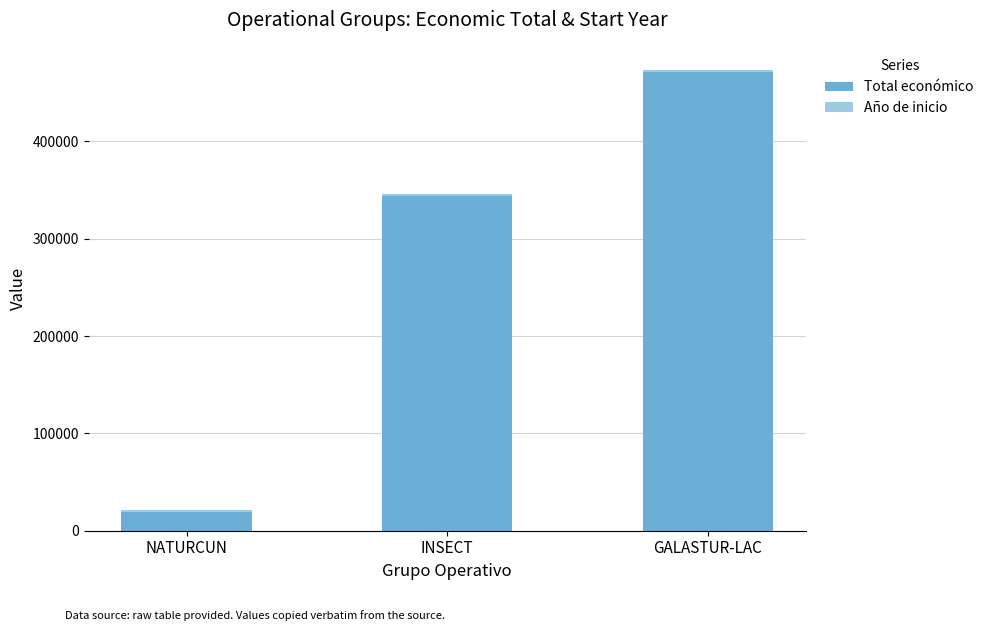

Are the bars grouped side by side (vs. stacked)?

No